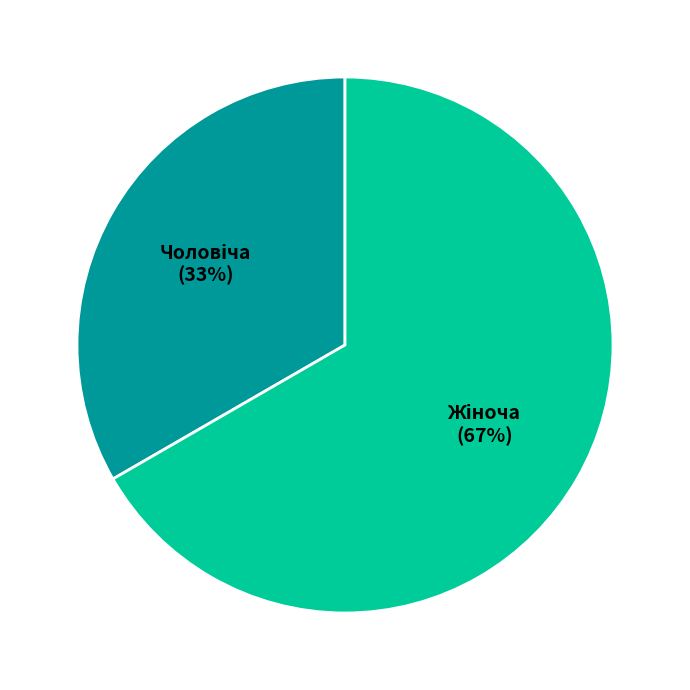

Is there any slice that represents more than half of the pie?

Yes